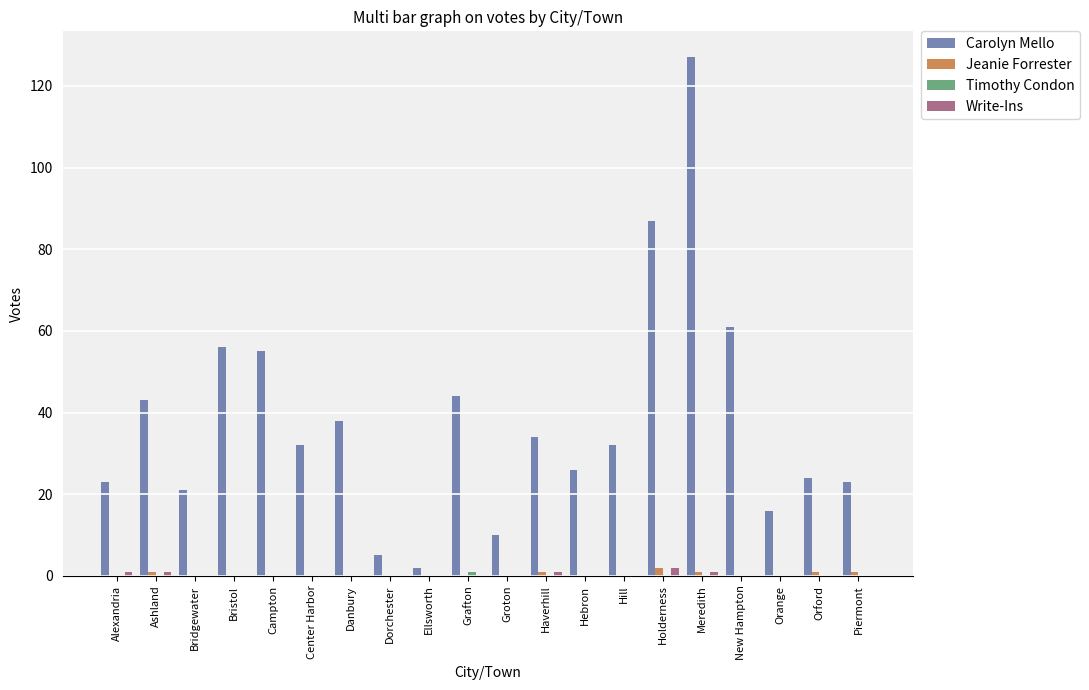

How many distinct data groups are displayed?

4